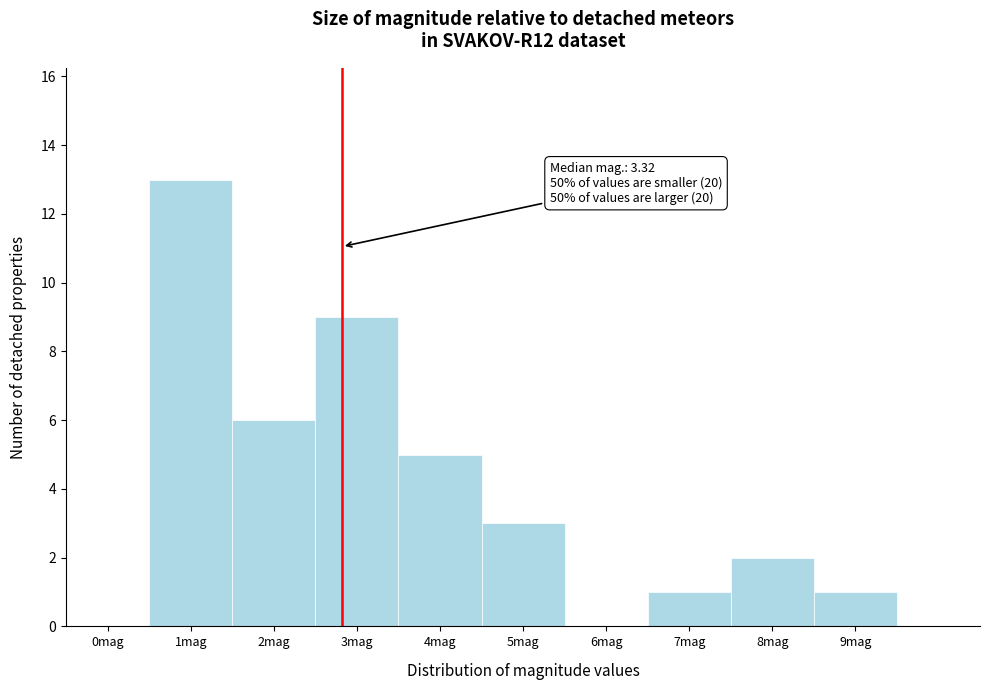

Reading left to right, list all the values displayed in this chart.

0mag=0	1mag=13	2mag=6	3mag=9	4mag=5	5mag=3	6mag=0	7mag=1	8mag=2	9mag=1